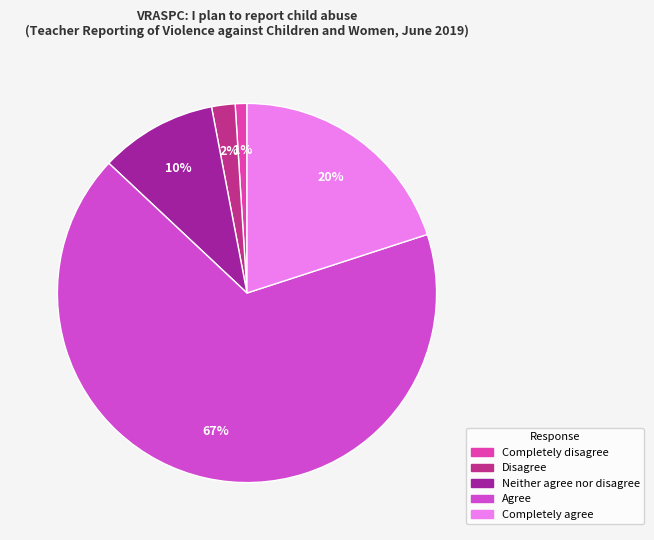

Combined, do Completely agree and Neither agree nor disagree account for over 50%?

No